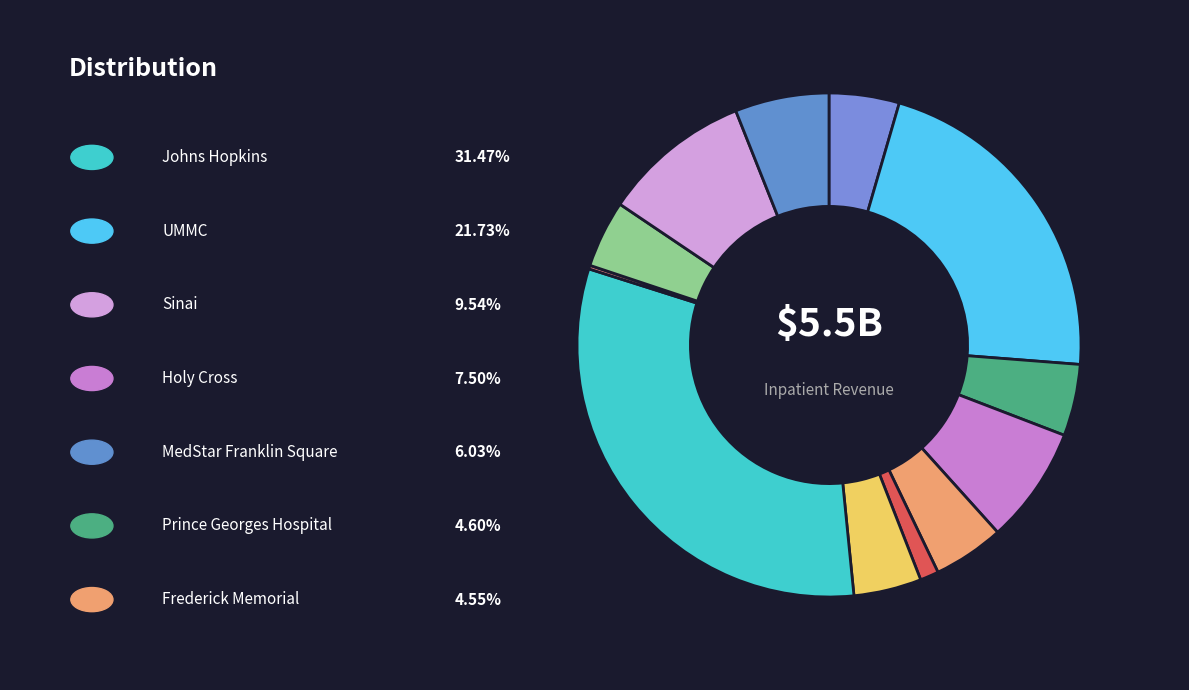

Is there a majority slice in this chart?

No